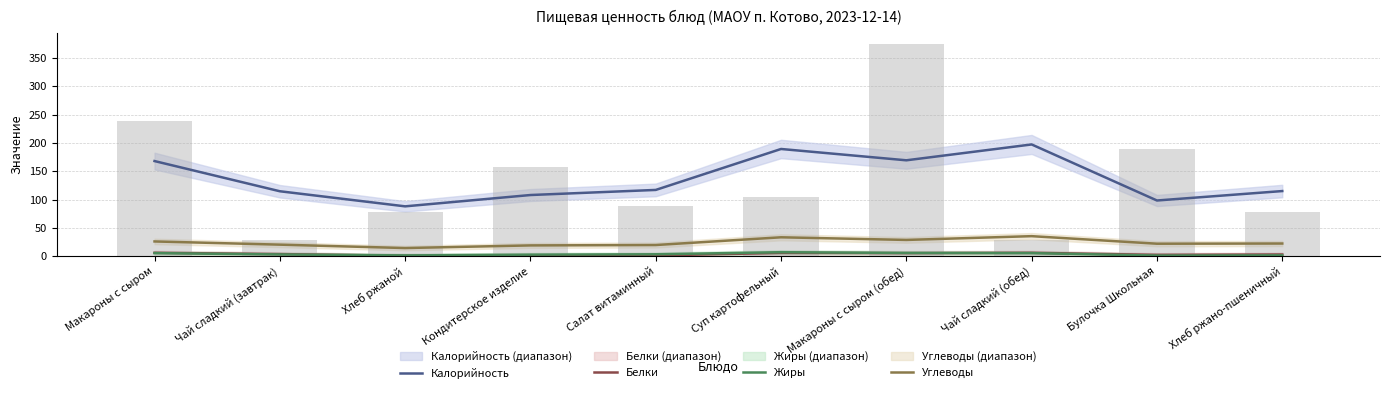

The Углеводы series shows 33.3 at Суп картофельный. True or false?

True